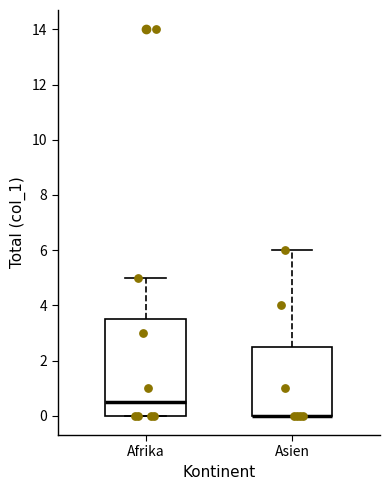

Where does the median line of the box for Afrika sit on the y-axis? The values are not printed on the chart, so give them approximately, as read against the axis.

0.6